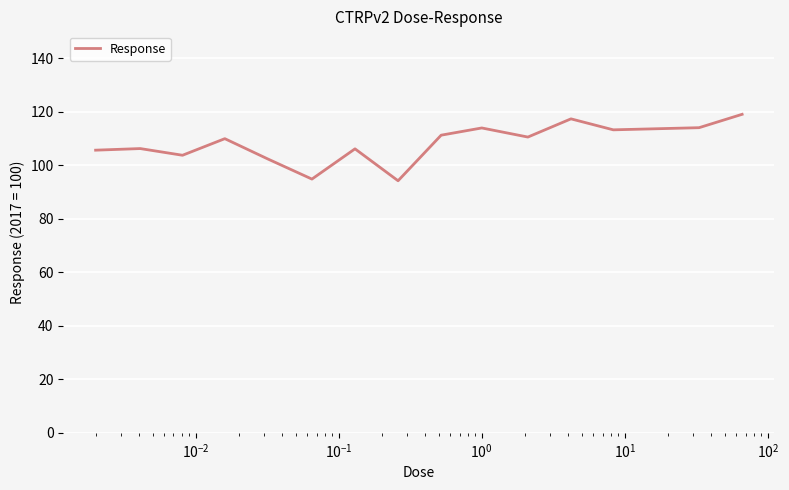

What is the difference between the maximum and minimum values?

24.8